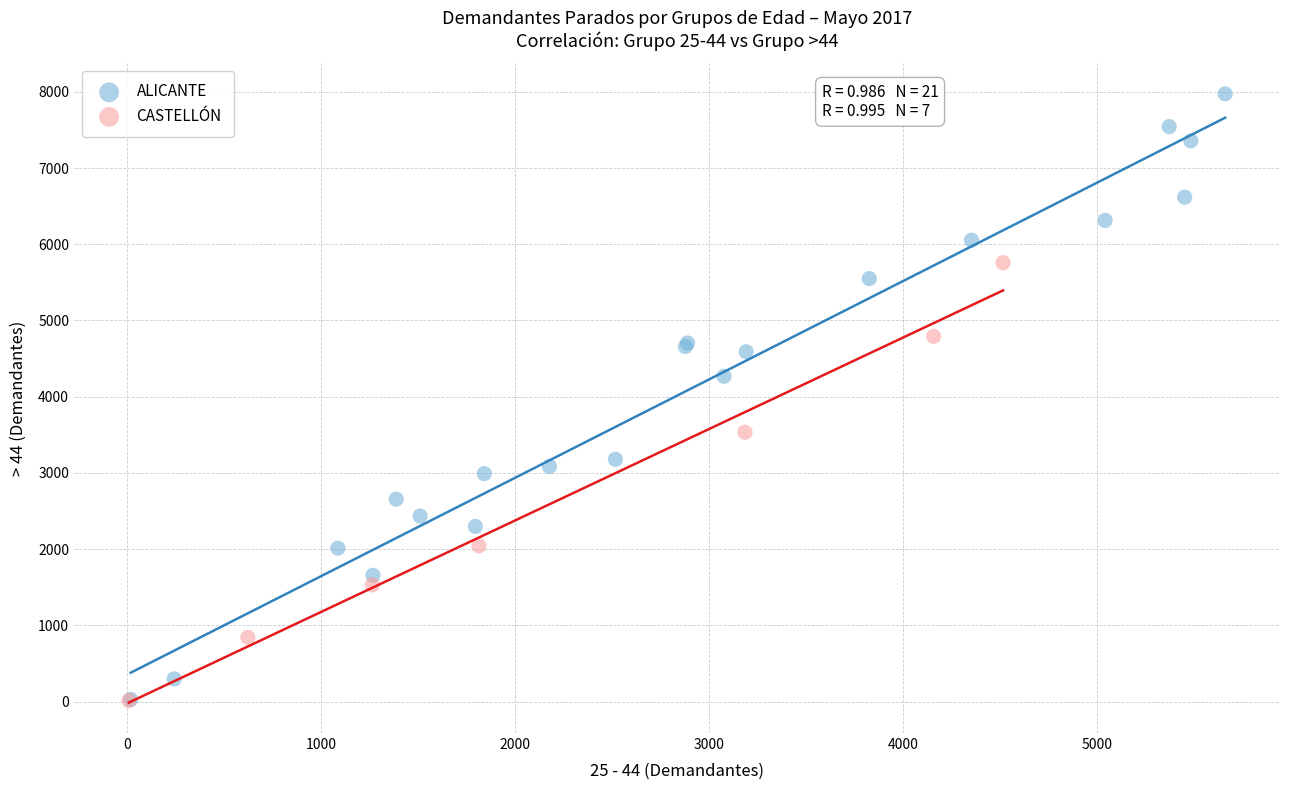

Which series contains the highest Y value?

ALICANTE